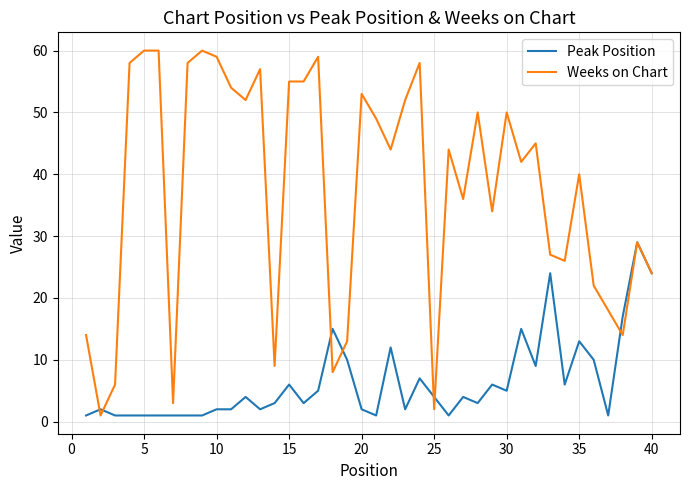

What is the maximum value shown in the chart?

60